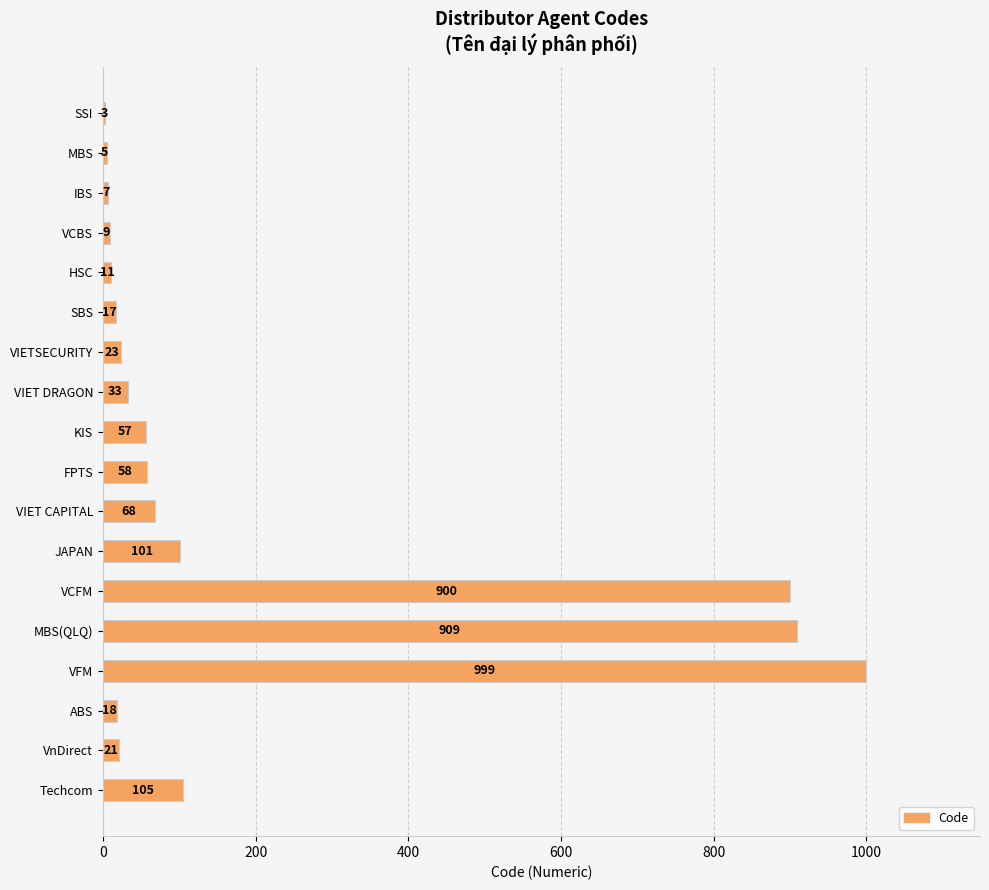

The chart shows a value of 17 at SBS. True or false?

True